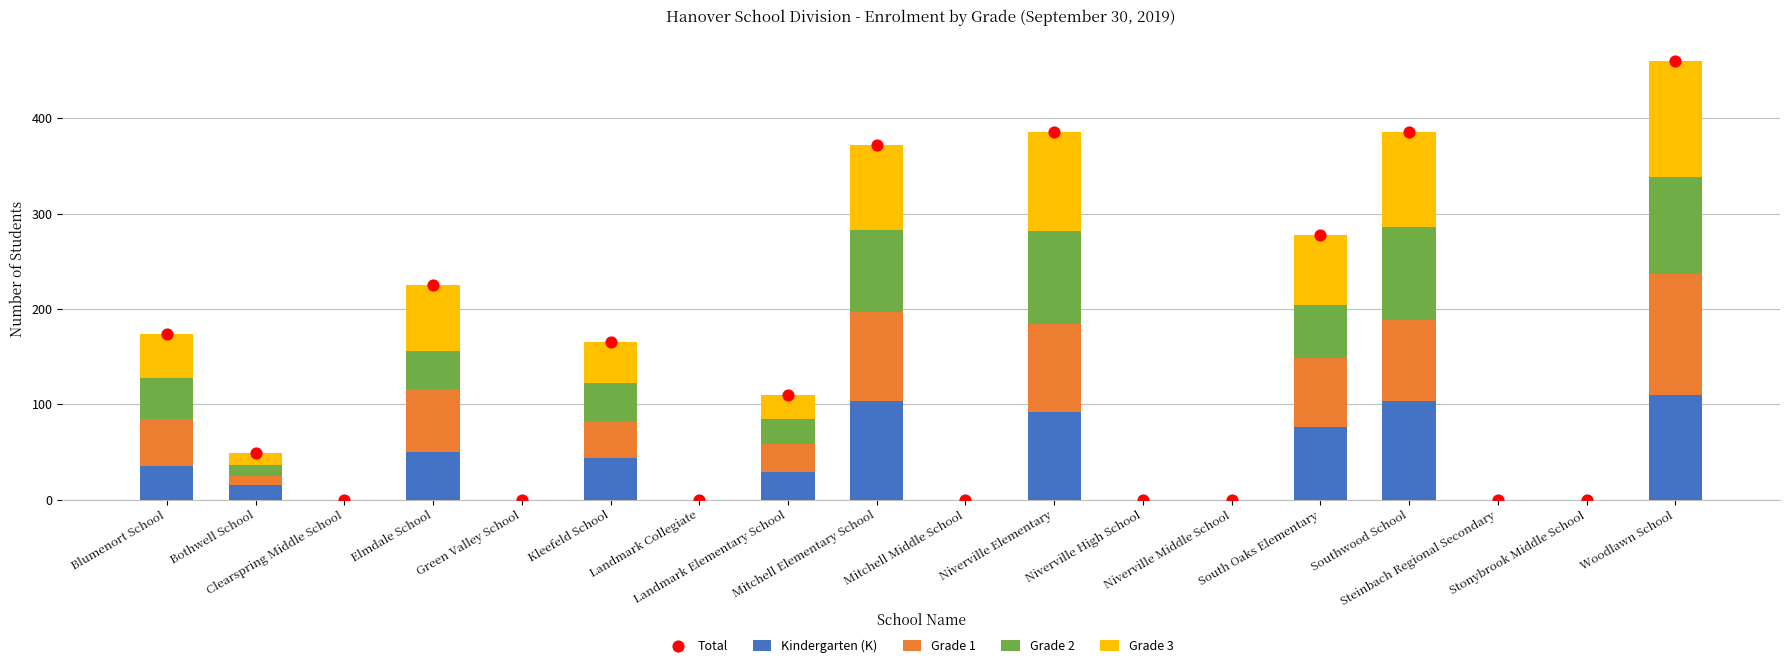

Which series reaches the maximum Y coordinate?

Total